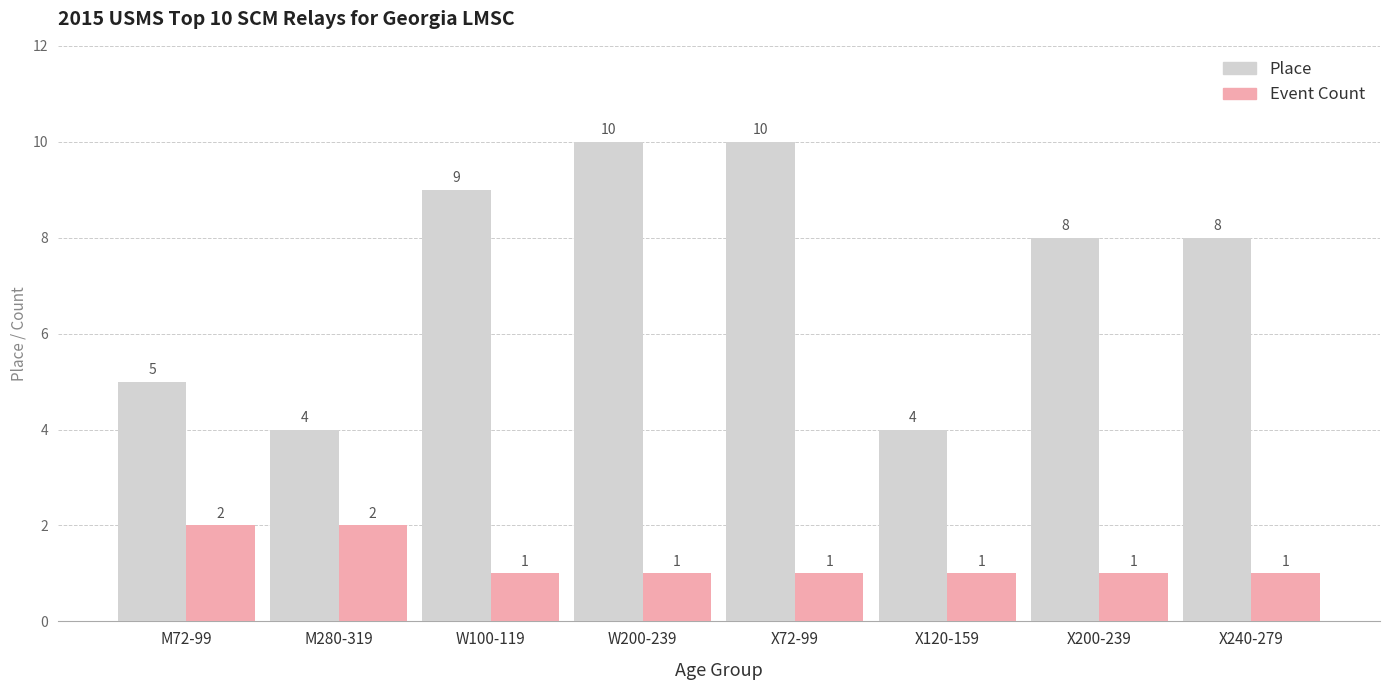

Reading left to right, transcribe all the data shown in this chart.

Place: 5	4	9	10	10	4	8	8
Event Count: 2	2	1	1	1	1	1	1